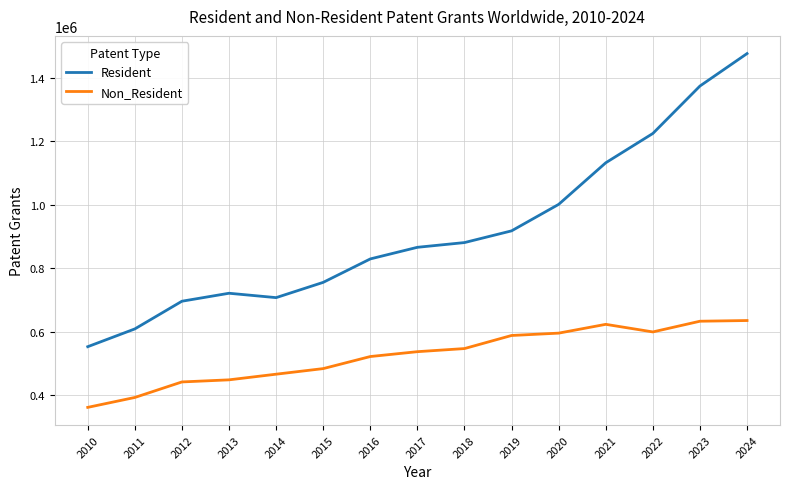

What is the difference between the Non_Resident values at 2018 and 2016?

25100